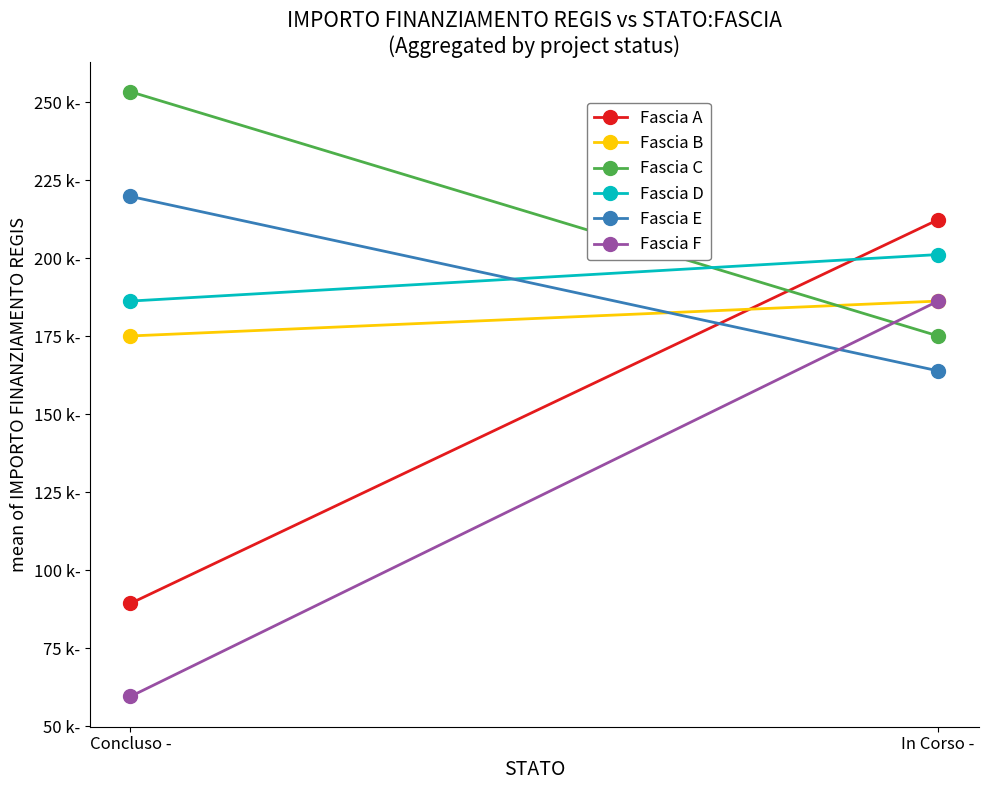

Between Concluso - and In Corso -, which series saw the biggest shift?

Fascia F